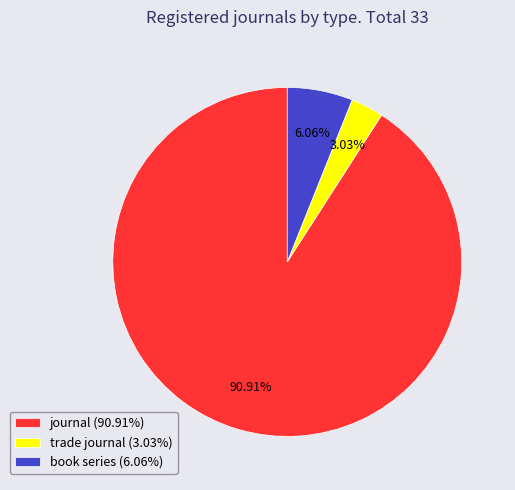

Rank the categories by value from highest to lowest.

journal (90.91%), book series (6.06%), trade journal (3.03%)